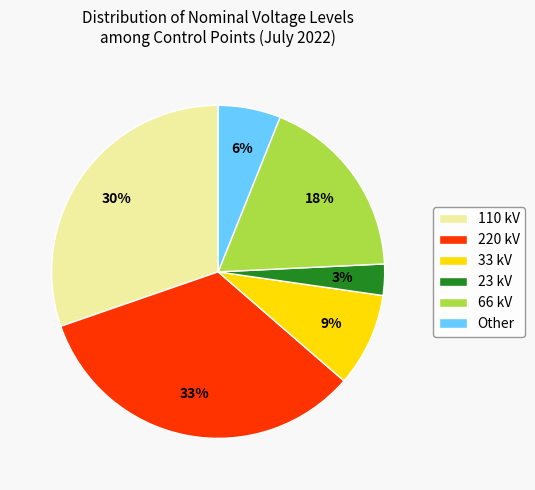

To the nearest percent, what is the difference between the 23 kV and 110 kV slice percentages?

27%